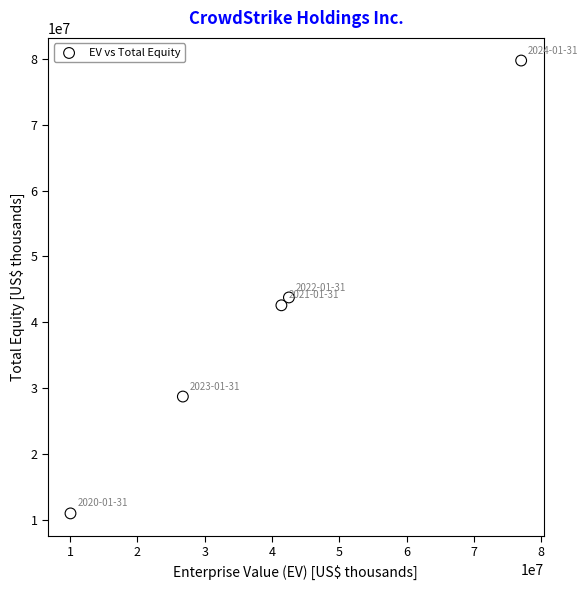

What Y value in the scatter plot is closest to 45371354?

43779311